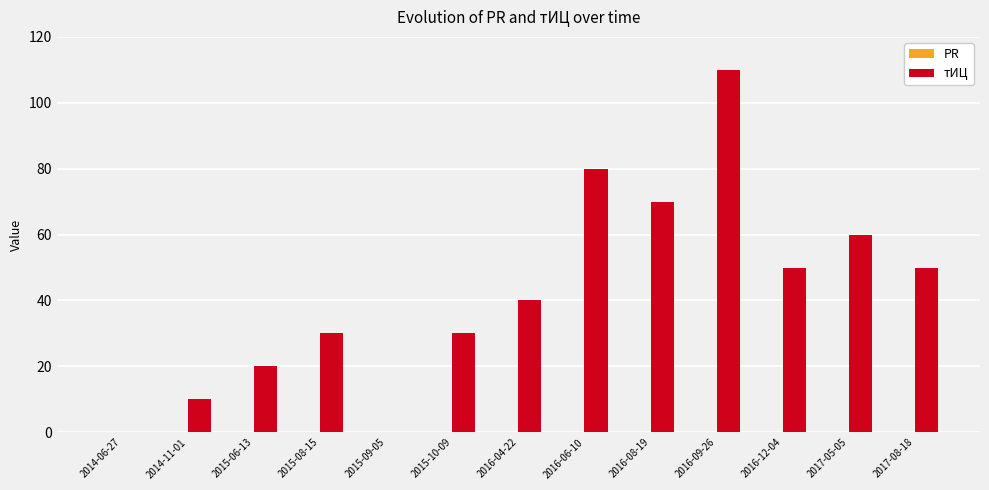

Is it true that the value at 2016-04-22 is 69?

False